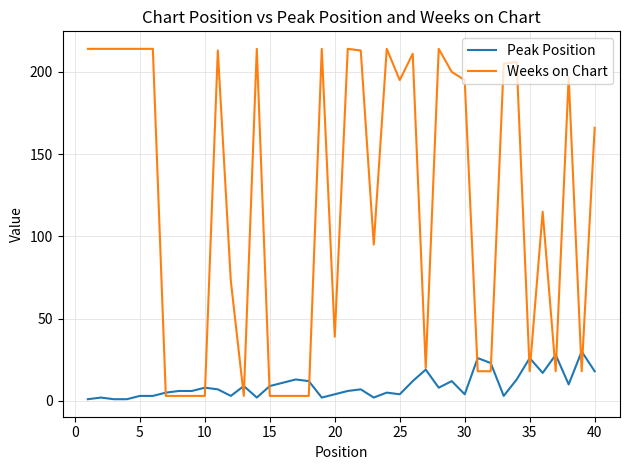

Rank the series by their average value, from lowest to highest.

Peak Position, Weeks on Chart